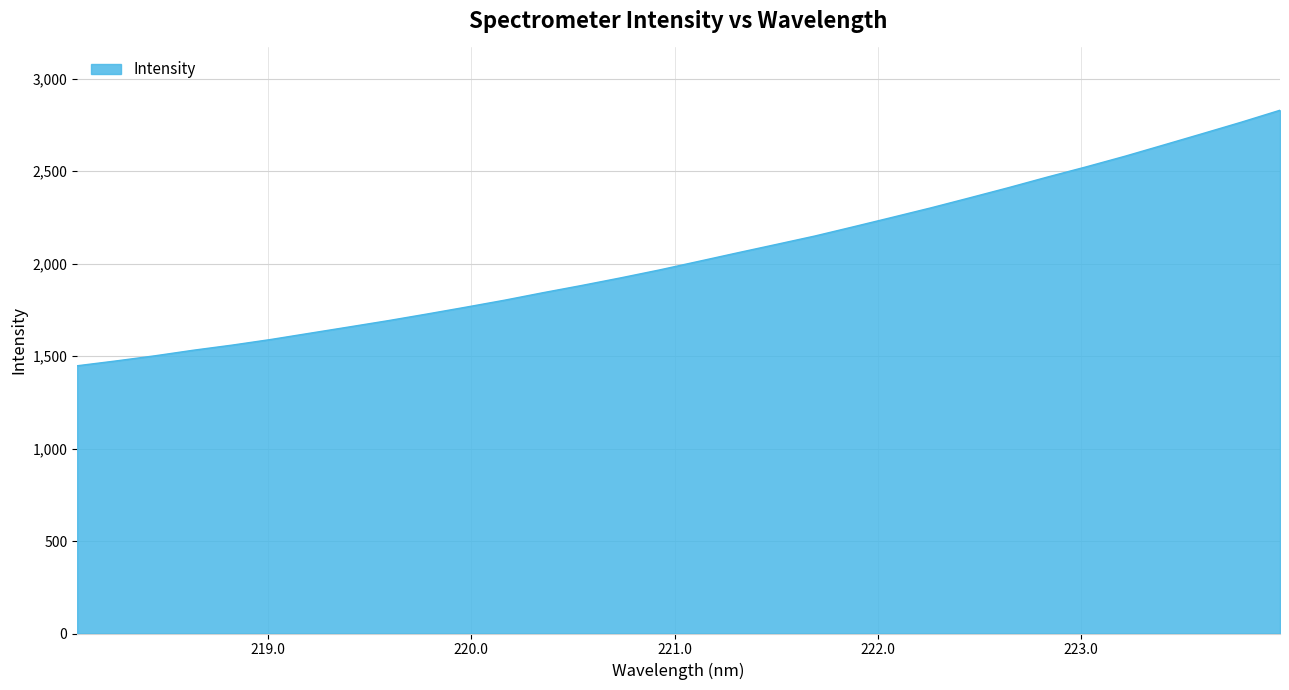

What is the difference between the maximum and minimum values?

1381.7